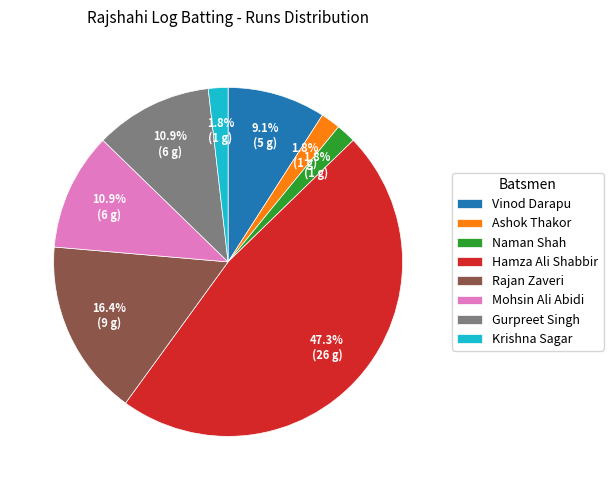

What is the largest slice in the pie chart?

Hamza Ali Shabbir